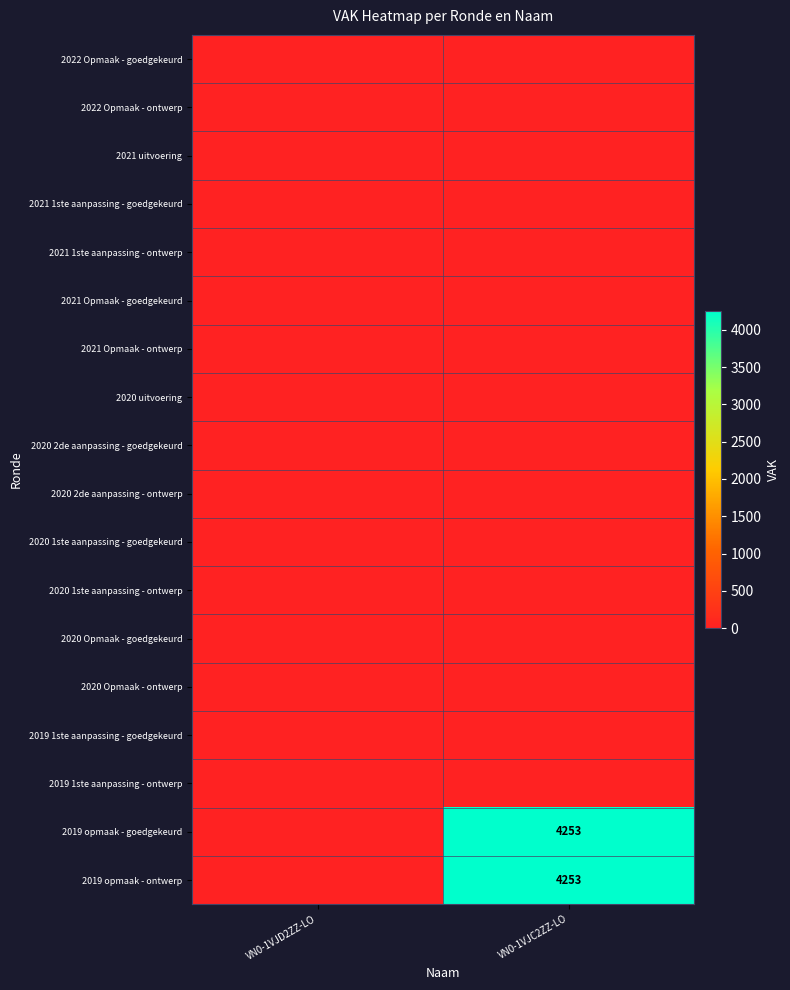

Which series changed the most between VN0-1VJD2ZZ-LO and VN0-1VJC2ZZ-LO?

2019 opmaak - goedgekeurd